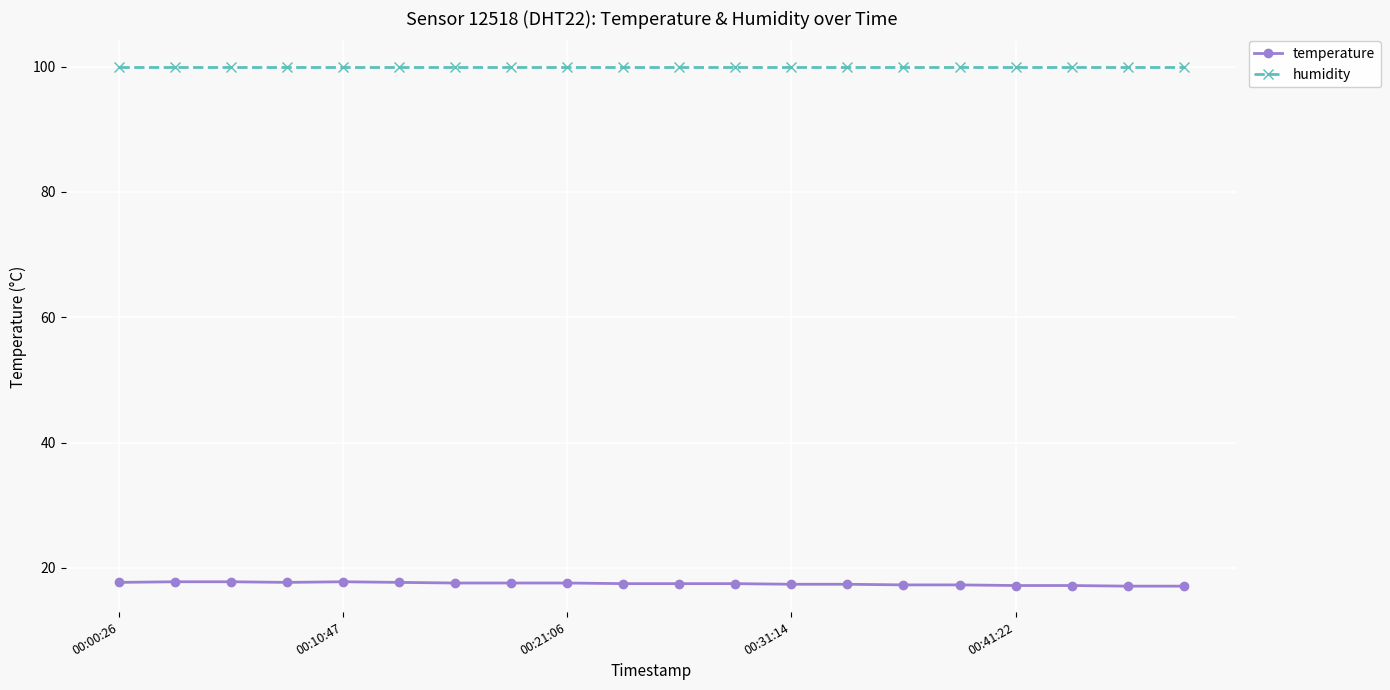

What is the sum of all humidity values?

1998.0